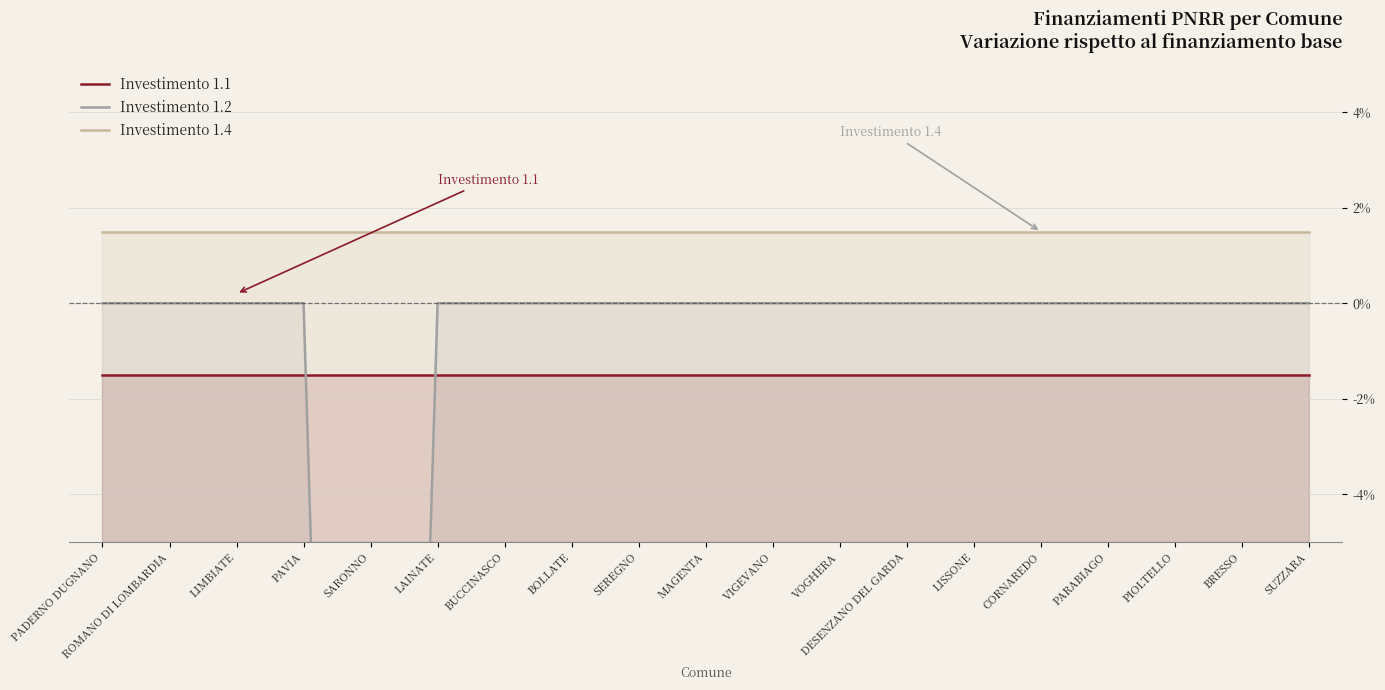

The Investimento 1.1 series shows -2.5 at LISSONE. True or false?

False